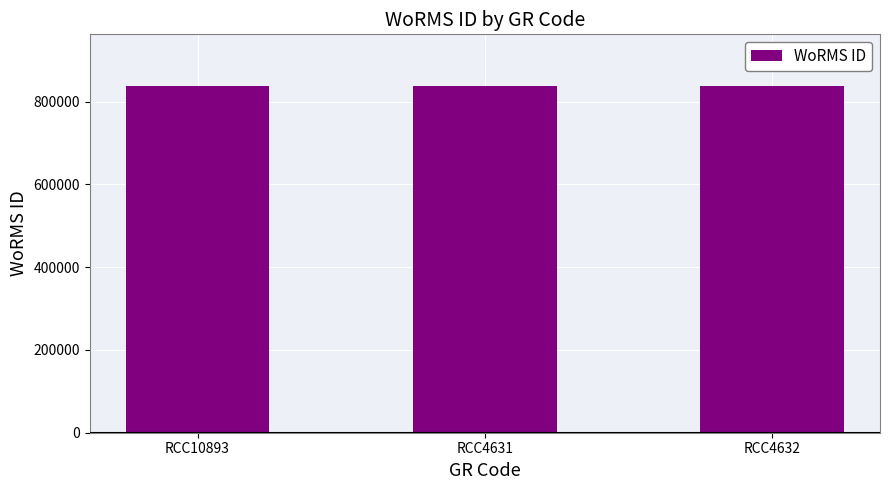

What is the minimum value shown in the chart?

836481